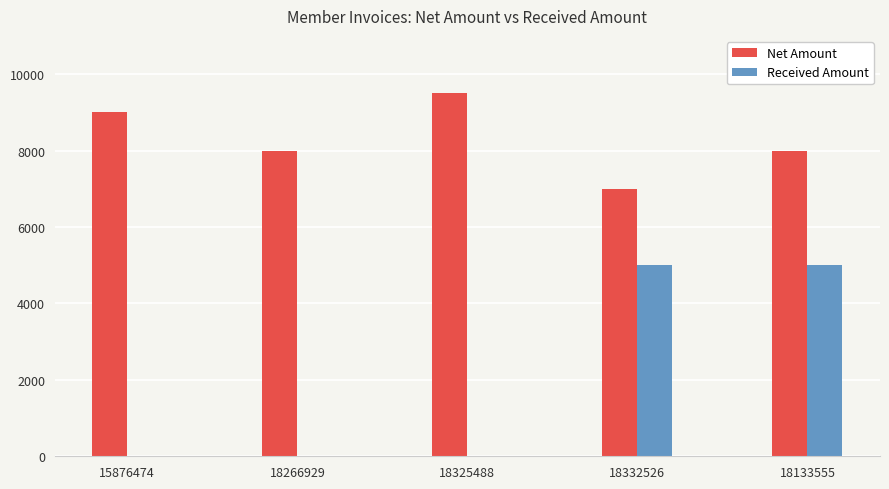

At which category is the sum across all series the highest?

18133555